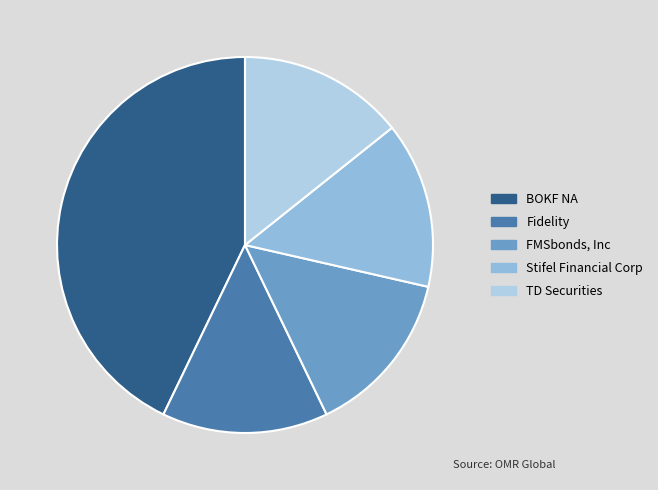

How many segments does this pie chart have?

5